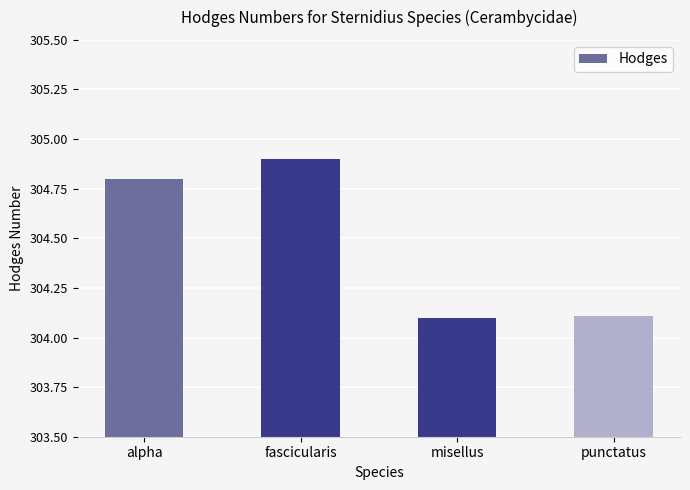

The chart shows a value of 400.8 at misellus. True or false?

False